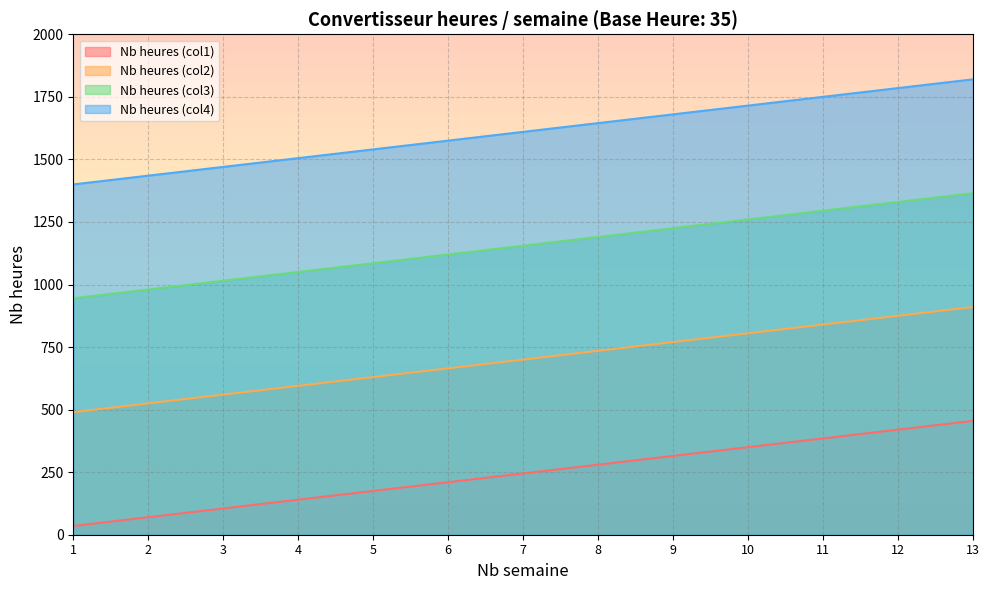

Which series has the largest range (max minus min)?

Nb heures (col1)